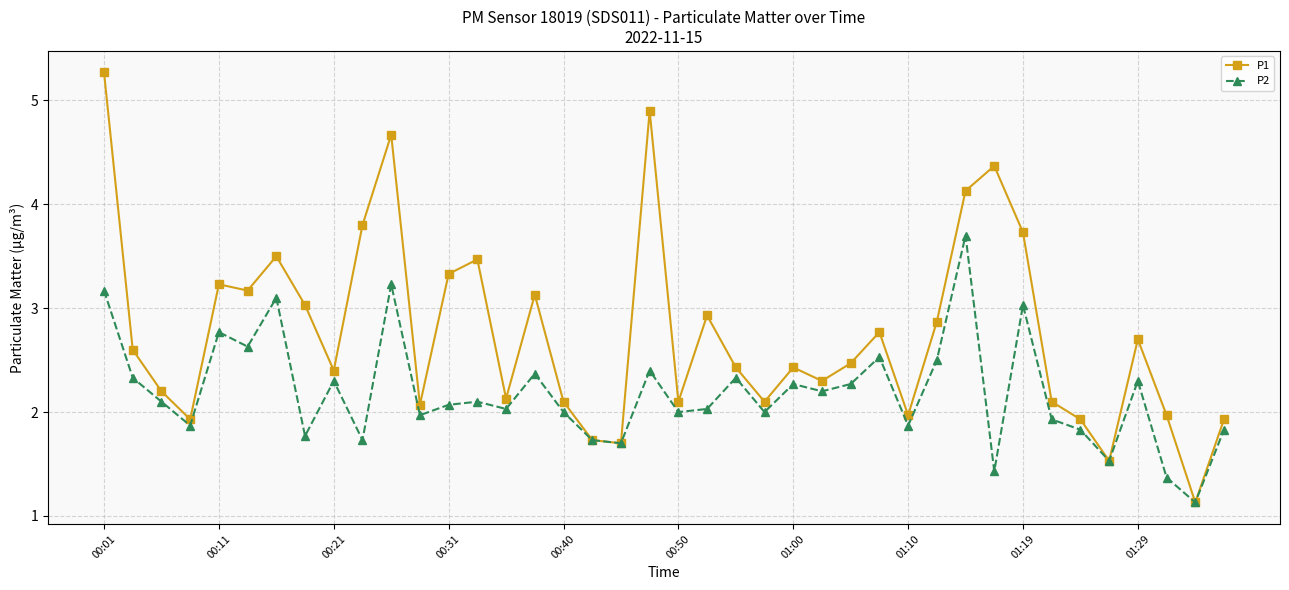

What is the highest value of the P1 series?

5.3